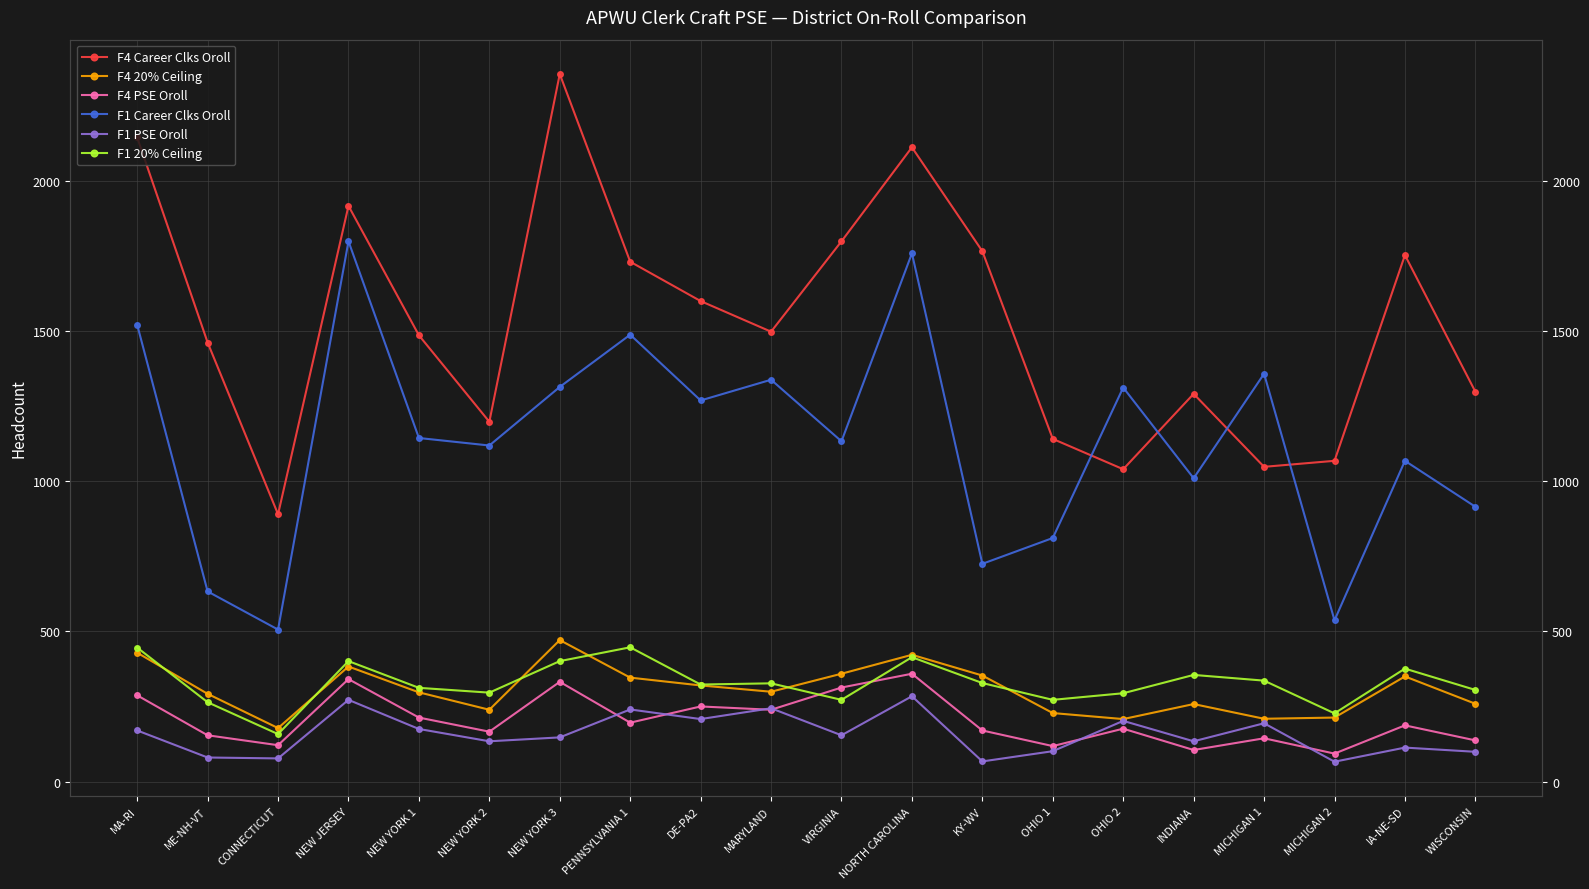

Reading right to left, extract all data points from this chart.

F4 Career Clks Oroll: WISCONSIN=1298	IA-NE-SD=1753	MICHIGAN 2=1068	MICHIGAN 1=1048	INDIANA=1291	OHIO 2=1040	OHIO 1=1141	KY-WV=1766	NORTH CAROLINA=2112	VIRGINIA=1799	MARYLAND=1498	DE-PA2=1600	PENNSYLVANIA 1=1731	NEW YORK 3=2356	NEW YORK 2=1198	NEW YORK 1=1486	NEW JERSEY=1917	CONNECTICUT=890	ME-NH-VT=1462	MA-RI=2145
F4 20% Ceiling: WISCONSIN=259	IA-NE-SD=350	MICHIGAN 2=213	MICHIGAN 1=209	INDIANA=258	OHIO 2=208	OHIO 1=228	KY-WV=353	NORTH CAROLINA=422	VIRGINIA=359	MARYLAND=299	DE-PA2=320	PENNSYLVANIA 1=346	NEW YORK 3=471	NEW YORK 2=239	NEW YORK 1=297	NEW JERSEY=383	CONNECTICUT=178	ME-NH-VT=292	MA-RI=429
F4 PSE Oroll: WISCONSIN=137	IA-NE-SD=187	MICHIGAN 2=93	MICHIGAN 1=144	INDIANA=105	OHIO 2=176	OHIO 1=118	KY-WV=170	NORTH CAROLINA=359	VIRGINIA=313	MARYLAND=239	DE-PA2=250	PENNSYLVANIA 1=196	NEW YORK 3=332	NEW YORK 2=166	NEW YORK 1=213	NEW JERSEY=341	CONNECTICUT=121	ME-NH-VT=154	MA-RI=287
F1 Career Clks Oroll: WISCONSIN=915	IA-NE-SD=1068	MICHIGAN 2=537	MICHIGAN 1=1358	INDIANA=1010	OHIO 2=1312	OHIO 1=811	KY-WV=725	NORTH CAROLINA=1759	VIRGINIA=1133	MARYLAND=1338	DE-PA2=1269	PENNSYLVANIA 1=1488	NEW YORK 3=1314	NEW YORK 2=1119	NEW YORK 1=1144	NEW JERSEY=1799	CONNECTICUT=506	ME-NH-VT=633	MA-RI=1521
F1 PSE Oroll: WISCONSIN=99	IA-NE-SD=113	MICHIGAN 2=66	MICHIGAN 1=194	INDIANA=134	OHIO 2=202	OHIO 1=101	KY-WV=67	NORTH CAROLINA=284	VIRGINIA=154	MARYLAND=244	DE-PA2=208	PENNSYLVANIA 1=240	NEW YORK 3=147	NEW YORK 2=134	NEW YORK 1=175	NEW JERSEY=272	CONNECTICUT=77	ME-NH-VT=80	MA-RI=170
F1 20% Ceiling: WISCONSIN=305	IA-NE-SD=376	MICHIGAN 2=227	MICHIGAN 1=336	INDIANA=355	OHIO 2=294	OHIO 1=272	KY-WV=328	NORTH CAROLINA=414	VIRGINIA=272	MARYLAND=327	DE-PA2=323	PENNSYLVANIA 1=447	NEW YORK 3=401	NEW YORK 2=296	NEW YORK 1=312	NEW JERSEY=401	CONNECTICUT=158	ME-NH-VT=264	MA-RI=446